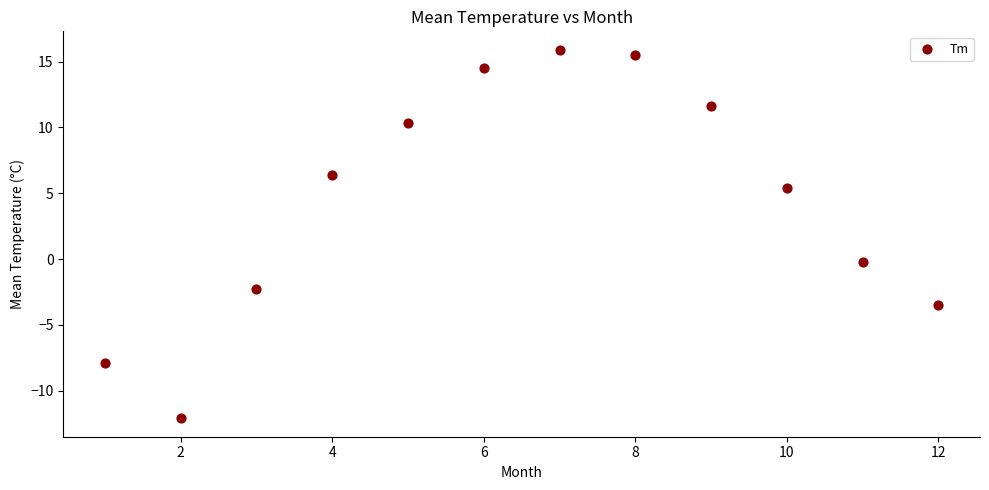

What is the average X value?

6.5